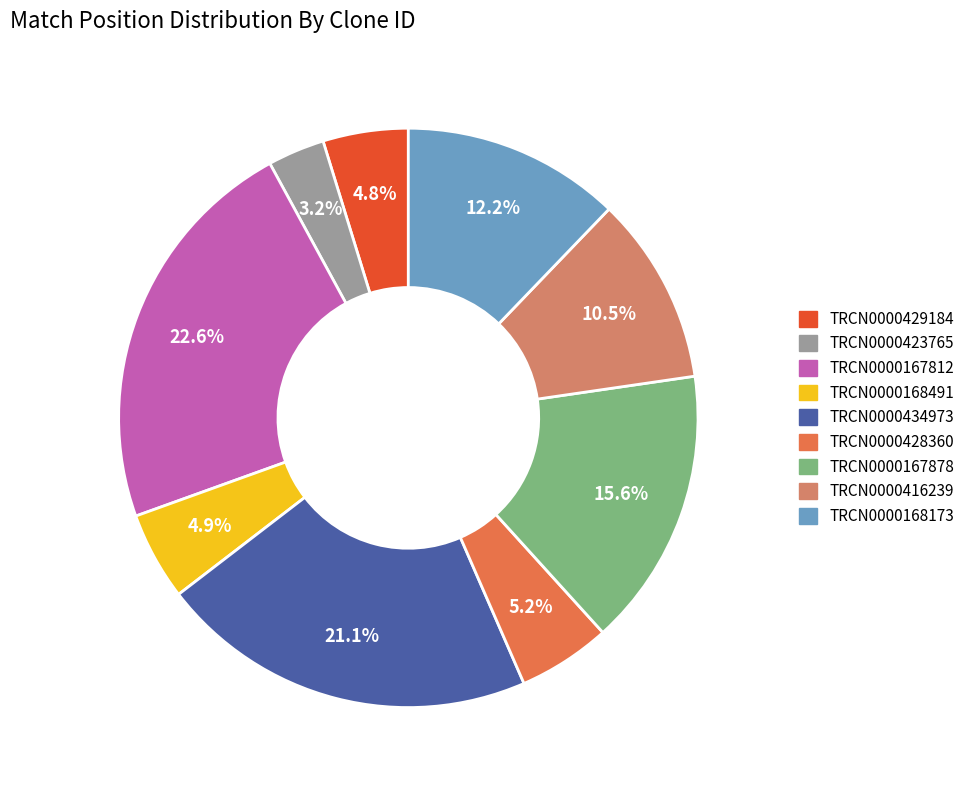

What is the ratio of the value at TRCN0000434973 to the value at TRCN0000416239?

2.0